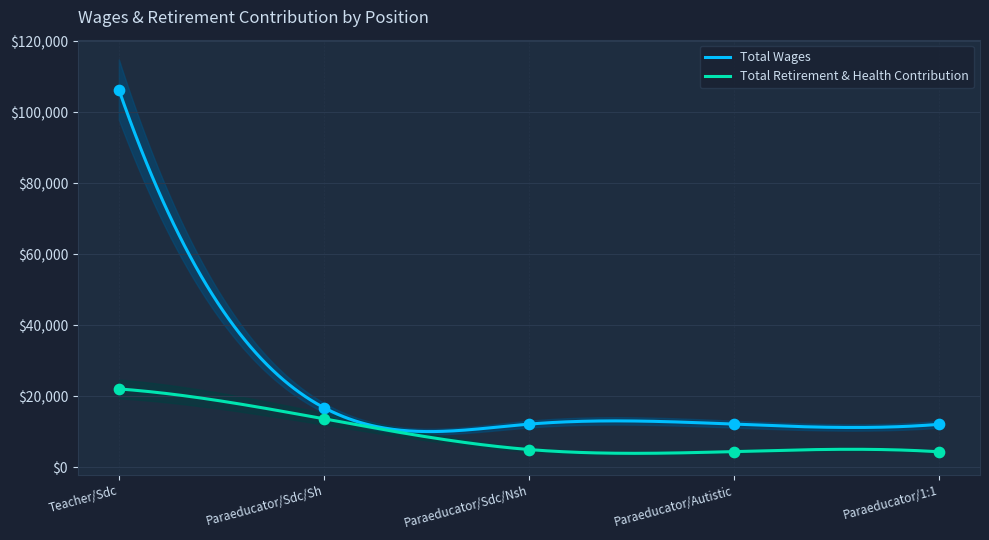

Which series has the widest spread of Y values?

Total Wages